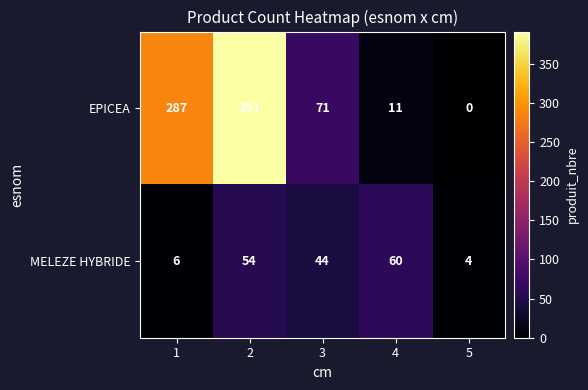

Which series has the largest range (max minus min)?

EPICEA